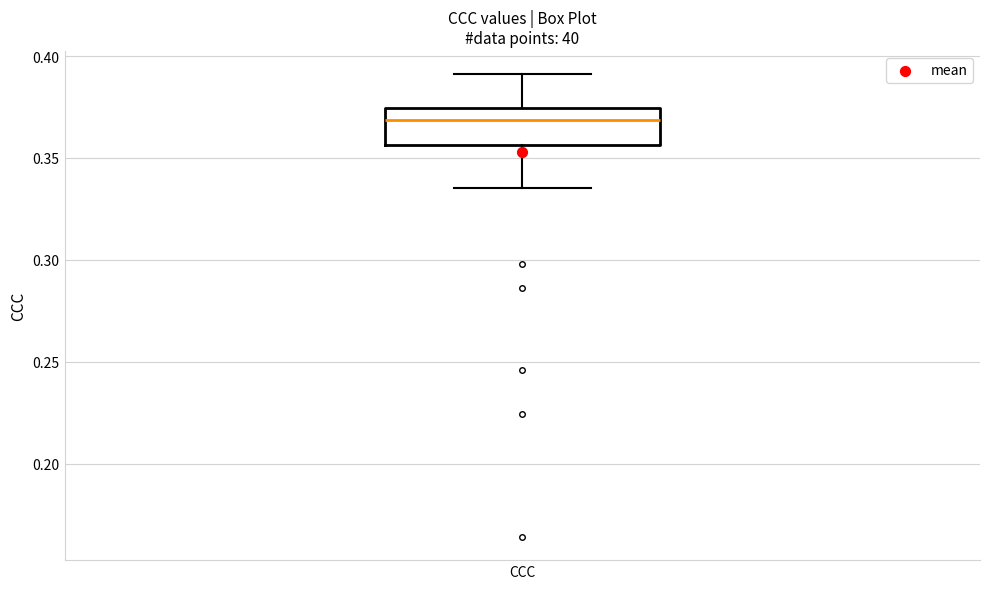

Transcribe this box plot: give where the median line is, the range the box spans, and where the two whiskers end, as read against the y-axis. The values are not printed on the chart, so give them approximately, as read against the axis.

median 0.370, box 0.355 to 0.375, whiskers 0.335 to 0.390